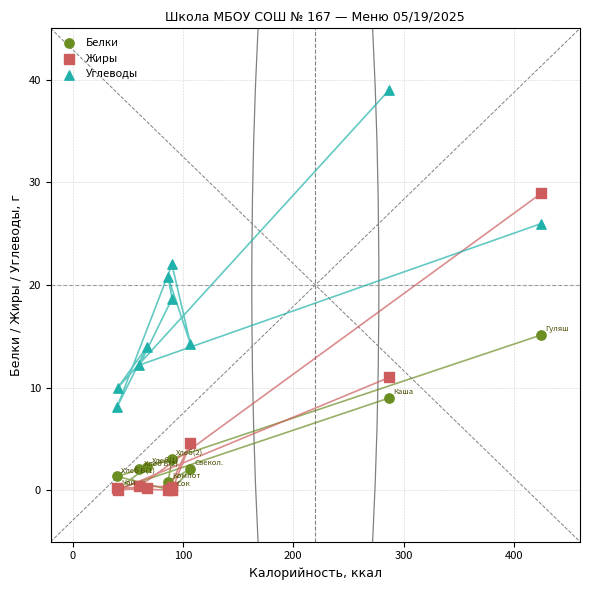

In the Белки series, what Y value is closest to 7?

9.0